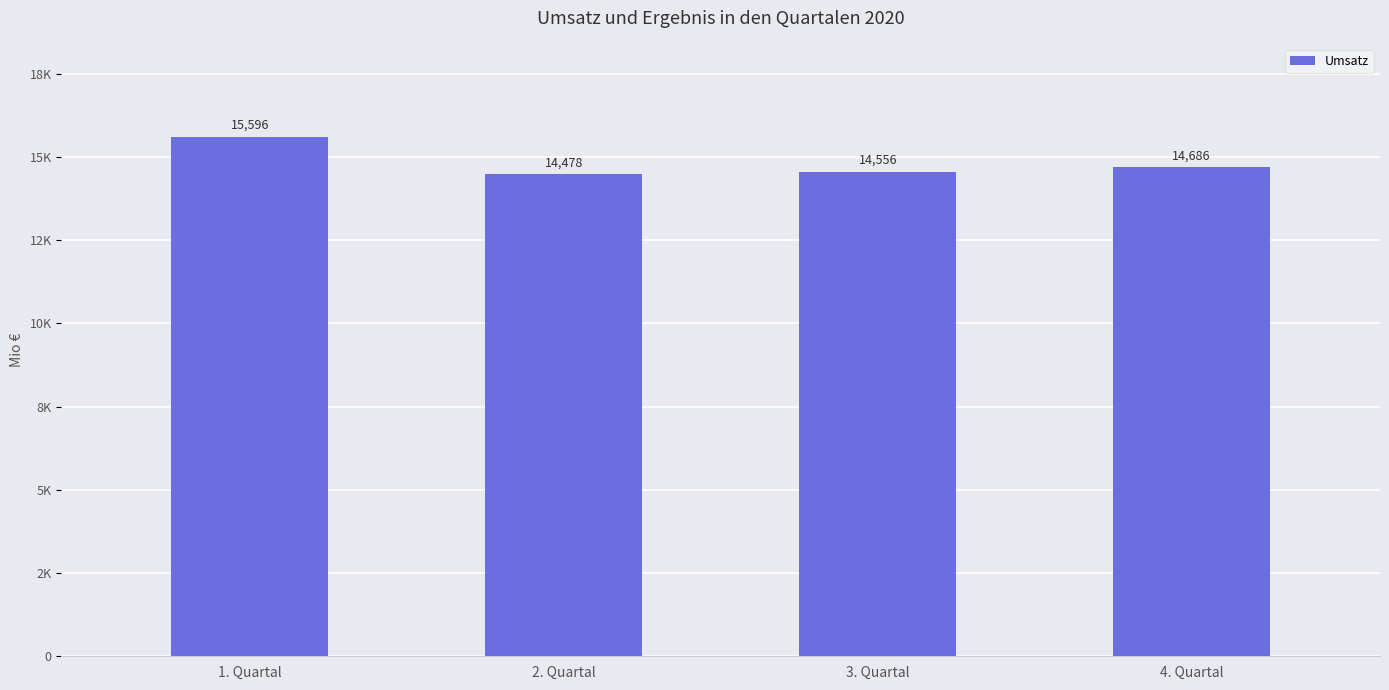

What is the label of the 4th bar from the left?

4. Quartal